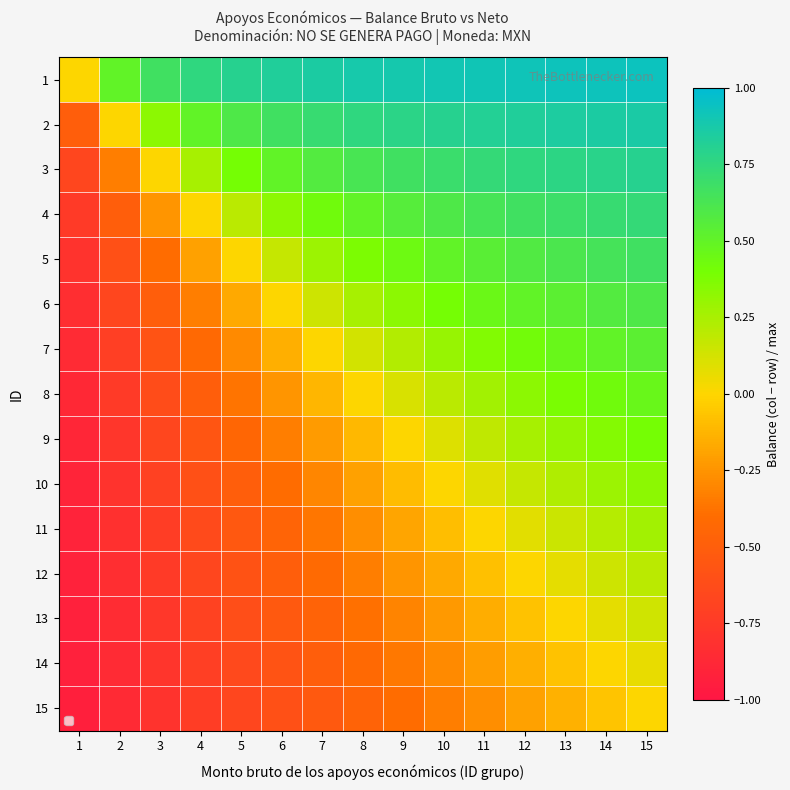

Reading left to right, list all the values displayed in this chart.

1: 1=0.0	2=0.5	3=0.7	4=0.8	5=0.8	6=0.8	7=0.9	8=0.9	9=0.9	10=0.9	11=0.9	12=0.9	13=0.9	14=0.9	15=0.9
2: 1=-0.5	2=0.0	3=0.3	4=0.5	5=0.6	6=0.7	7=0.7	8=0.8	9=0.8	10=0.8	11=0.8	12=0.8	13=0.8	14=0.9	15=0.9
3: 1=-0.7	2=-0.3	3=0.0	4=0.2	5=0.4	6=0.5	7=0.6	8=0.6	9=0.7	10=0.7	11=0.7	12=0.8	13=0.8	14=0.8	15=0.8
4: 1=-0.8	2=-0.5	3=-0.2	4=0.0	5=0.2	6=0.3	7=0.4	8=0.5	9=0.6	10=0.6	11=0.6	12=0.7	13=0.7	14=0.7	15=0.7
5: 1=-0.8	2=-0.6	3=-0.4	4=-0.2	5=0.0	6=0.2	7=0.3	8=0.4	9=0.4	10=0.5	11=0.5	12=0.6	13=0.6	14=0.6	15=0.7
6: 1=-0.8	2=-0.7	3=-0.5	4=-0.3	5=-0.2	6=0.0	7=0.1	8=0.2	9=0.3	10=0.4	11=0.5	12=0.5	13=0.5	14=0.6	15=0.6
7: 1=-0.9	2=-0.7	3=-0.6	4=-0.4	5=-0.3	6=-0.1	7=0.0	8=0.1	9=0.2	10=0.3	11=0.4	12=0.4	13=0.5	14=0.5	15=0.5
8: 1=-0.9	2=-0.8	3=-0.6	4=-0.5	5=-0.4	6=-0.2	7=-0.1	8=0.0	9=0.1	10=0.2	11=0.3	12=0.3	13=0.4	14=0.4	15=0.5
9: 1=-0.9	2=-0.8	3=-0.7	4=-0.6	5=-0.4	6=-0.3	7=-0.2	8=-0.1	9=0.0	10=0.1	11=0.2	12=0.2	13=0.3	14=0.4	15=0.4
10: 1=-0.9	2=-0.8	3=-0.7	4=-0.6	5=-0.5	6=-0.4	7=-0.3	8=-0.2	9=-0.1	10=0.0	11=0.1	12=0.2	13=0.2	14=0.3	15=0.3
11: 1=-0.9	2=-0.8	3=-0.7	4=-0.6	5=-0.5	6=-0.5	7=-0.4	8=-0.3	9=-0.2	10=-0.1	11=0.0	12=0.1	13=0.2	14=0.2	15=0.3
12: 1=-0.9	2=-0.8	3=-0.8	4=-0.7	5=-0.6	6=-0.5	7=-0.4	8=-0.3	9=-0.2	10=-0.2	11=-0.1	12=0.0	13=0.1	14=0.1	15=0.2
13: 1=-0.9	2=-0.8	3=-0.8	4=-0.7	5=-0.6	6=-0.5	7=-0.5	8=-0.4	9=-0.3	10=-0.2	11=-0.2	12=-0.1	13=0.0	14=0.1	15=0.1
14: 1=-0.9	2=-0.9	3=-0.8	4=-0.7	5=-0.6	6=-0.6	7=-0.5	8=-0.4	9=-0.4	10=-0.3	11=-0.2	12=-0.1	13=-0.1	14=0.0	15=0.1
15: 1=-0.9	2=-0.9	3=-0.8	4=-0.7	5=-0.7	6=-0.6	7=-0.5	8=-0.5	9=-0.4	10=-0.3	11=-0.3	12=-0.2	13=-0.1	14=-0.1	15=0.0